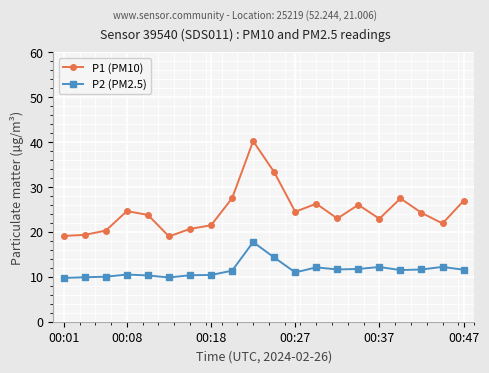

True or false: P2 (PM2.5) has more than 2 points higher than both neighbors.

True